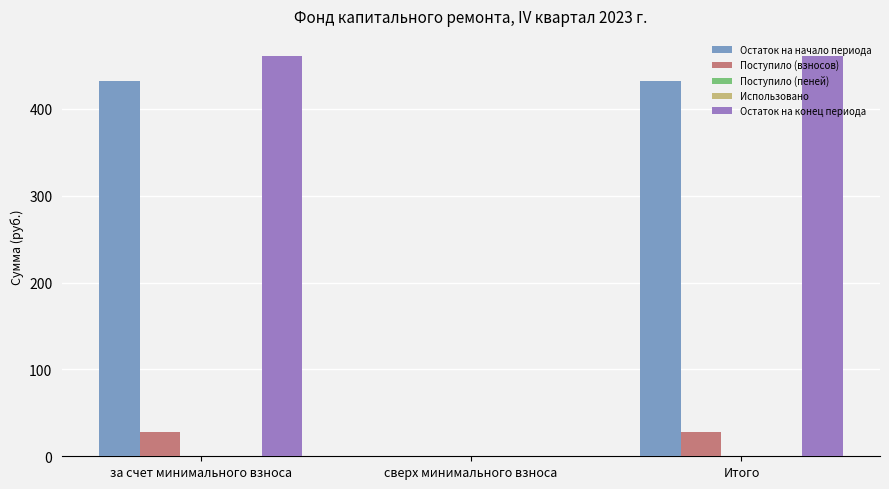

The value of Поступило (взносов) at Итого is 28.5. True or false?

True